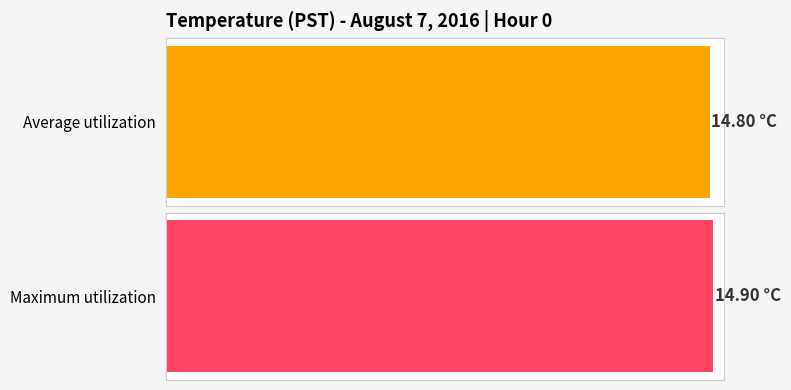

What are all the series names shown in the legend?

Average utilization, Maximum utilization